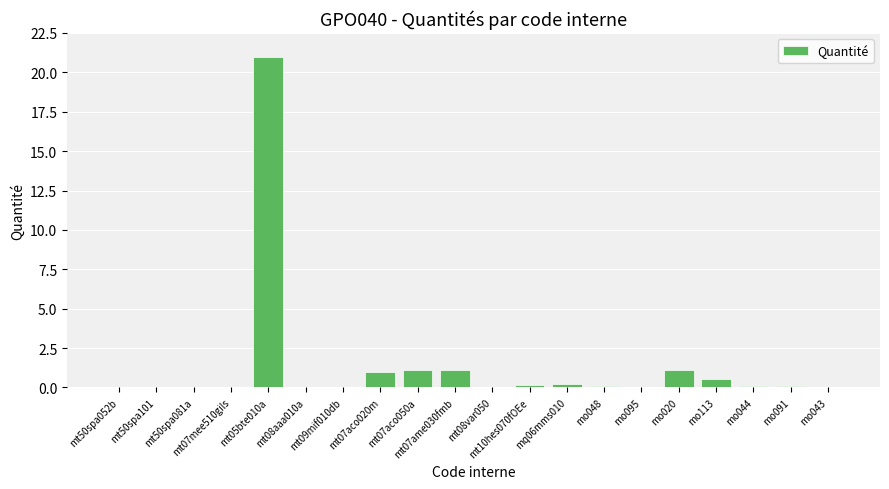

Between mt05bte010a and mt50spa081a, which is larger?

mt05bte010a